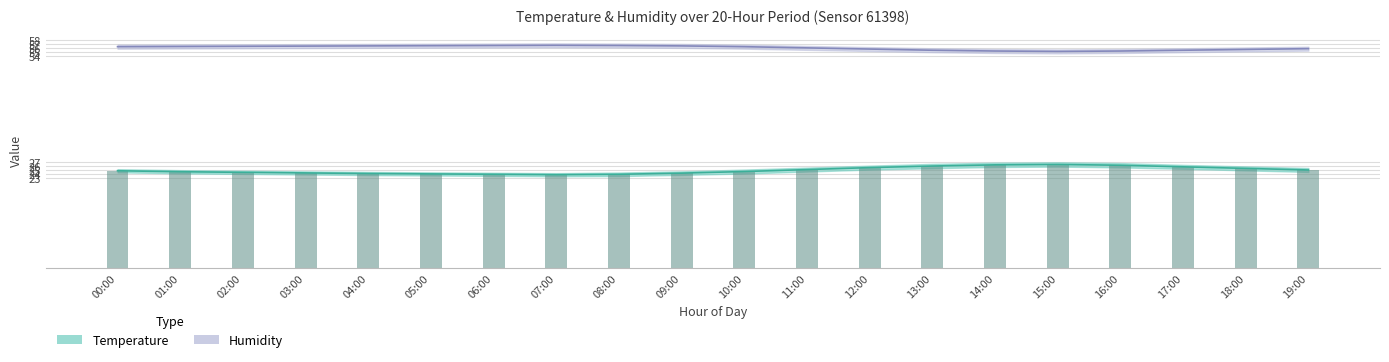

Which series has the widest spread of values?

Temperature